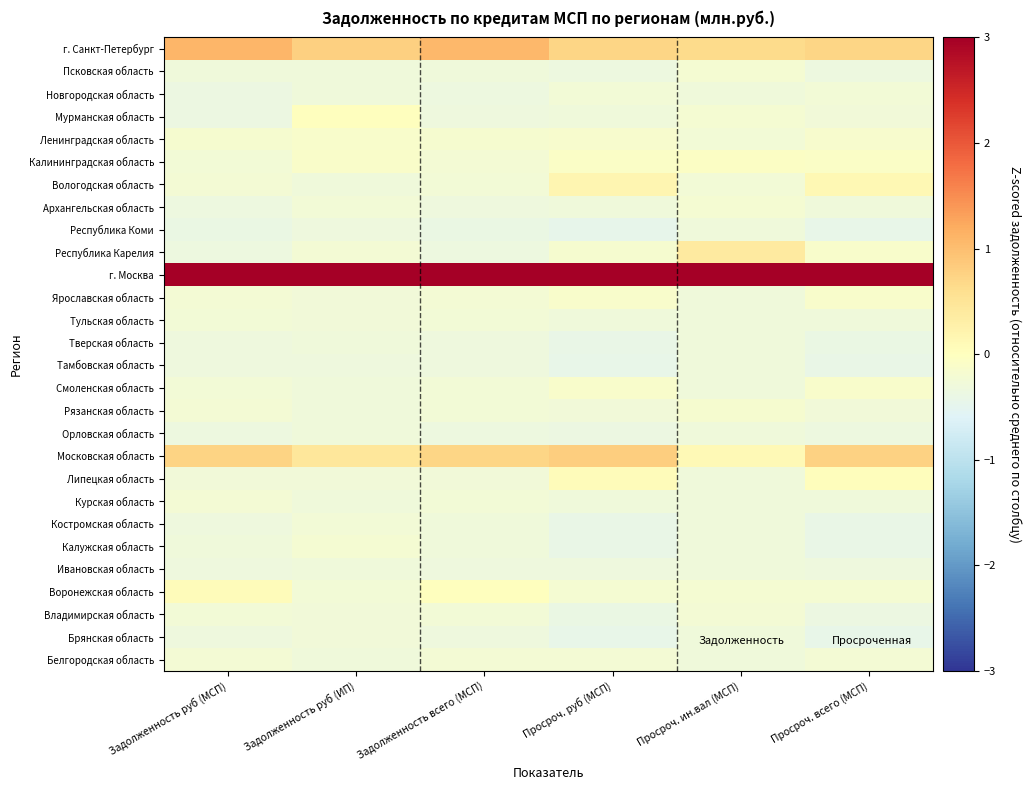

What is the greatest value displayed?

5.1